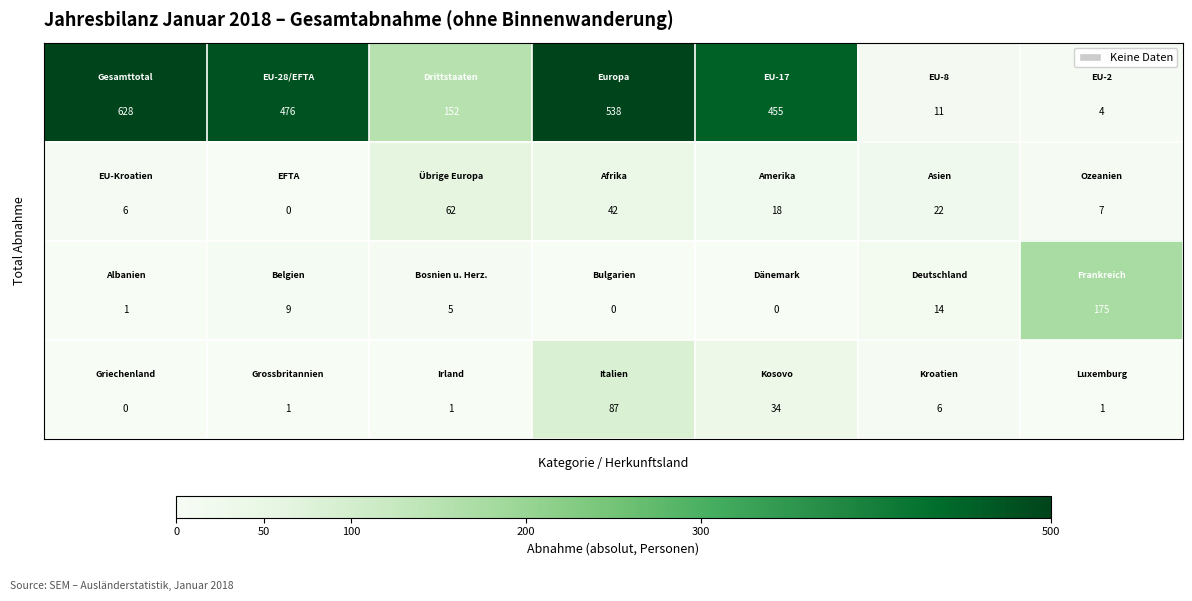

How many distinct data groups are displayed?

4